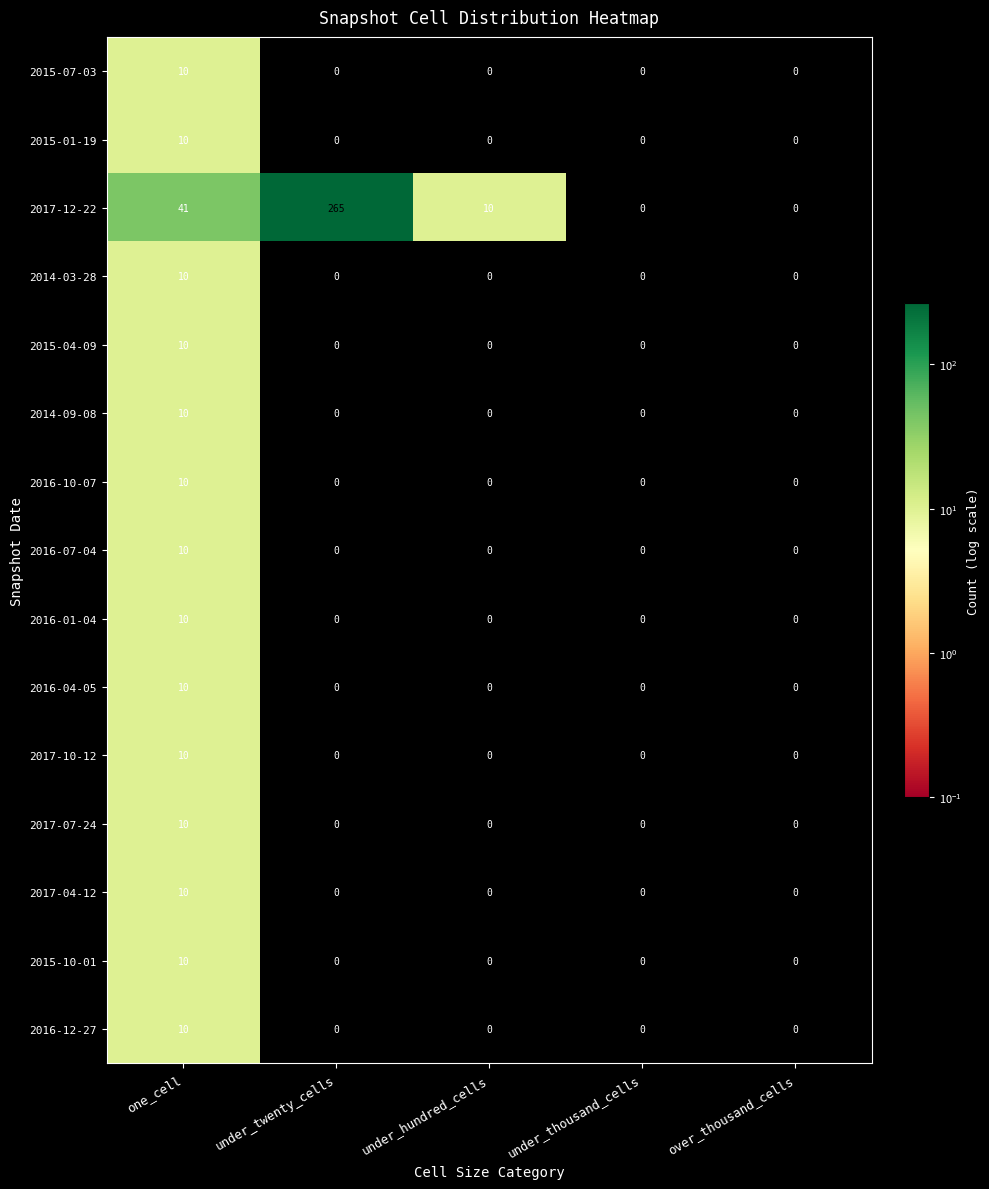

What is the sum of all 2017-12-22 values?

316